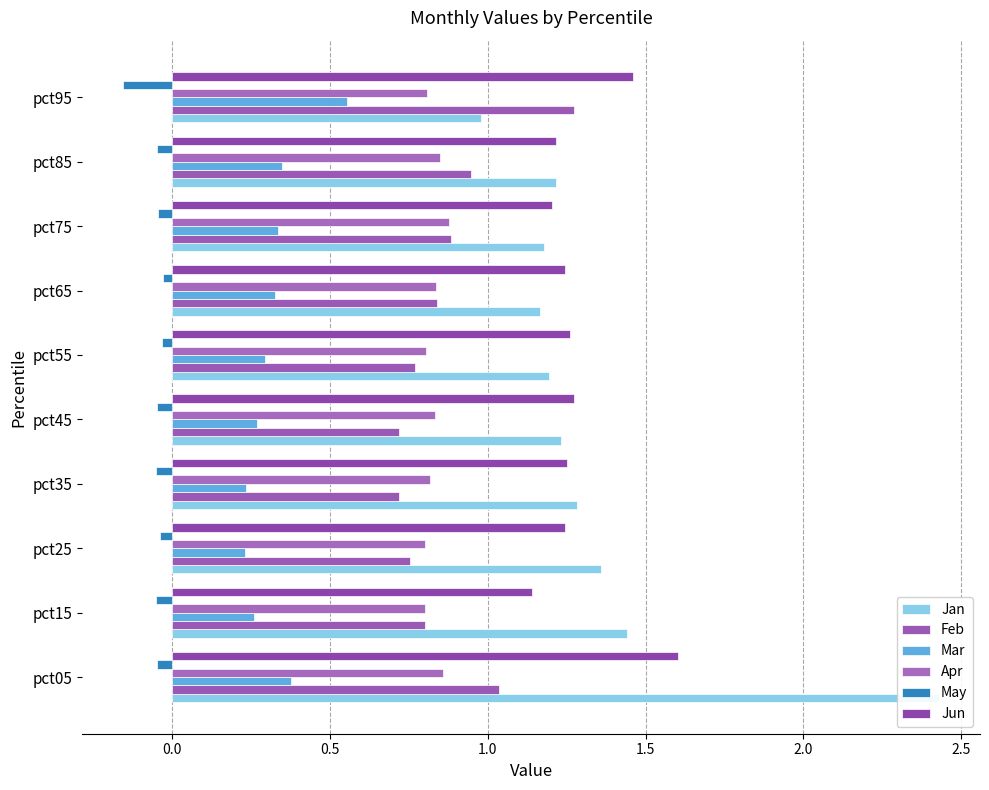

The value of Mar at pct05 is 0.2. True or false?

False